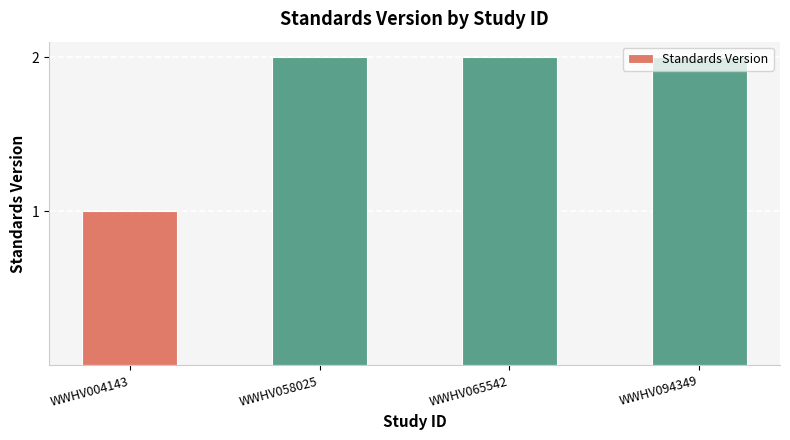

What is the value of the 3rd bar from the left?

2